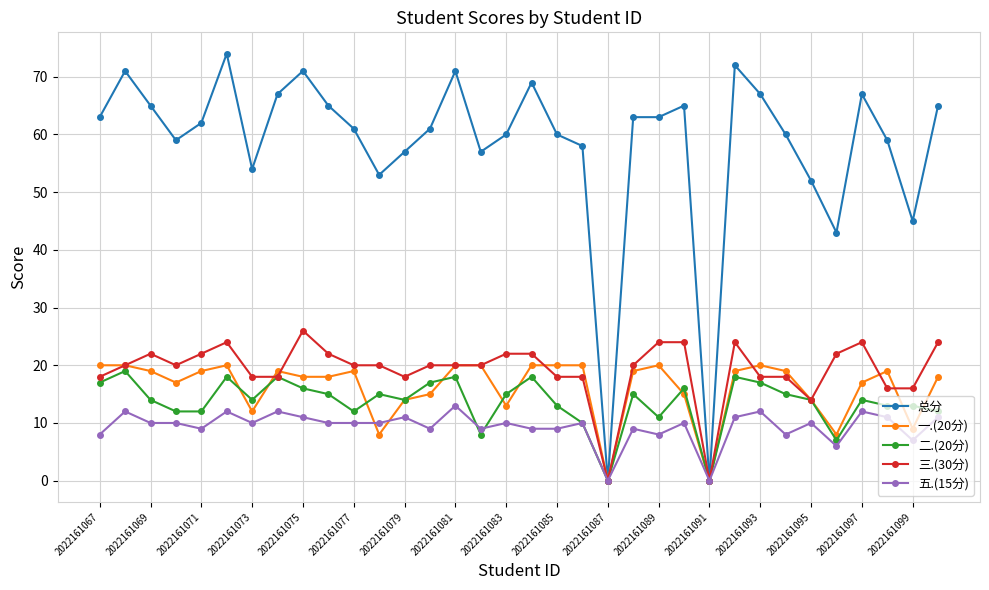

What is the greatest value displayed?

74